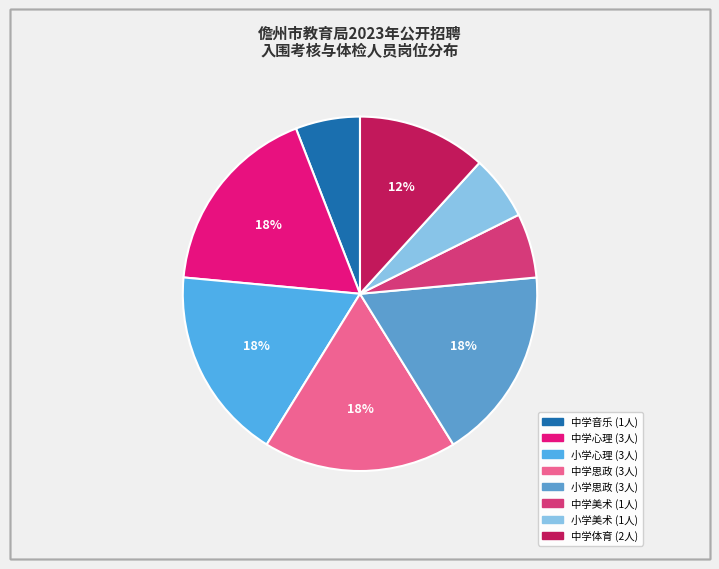

How many segments does this pie chart have?

8